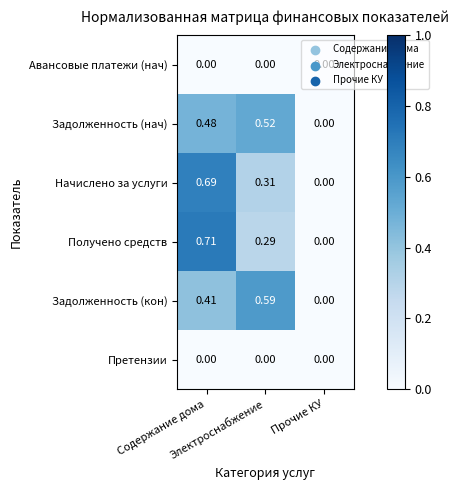

Which series has the largest range (max minus min)?

Получено средств